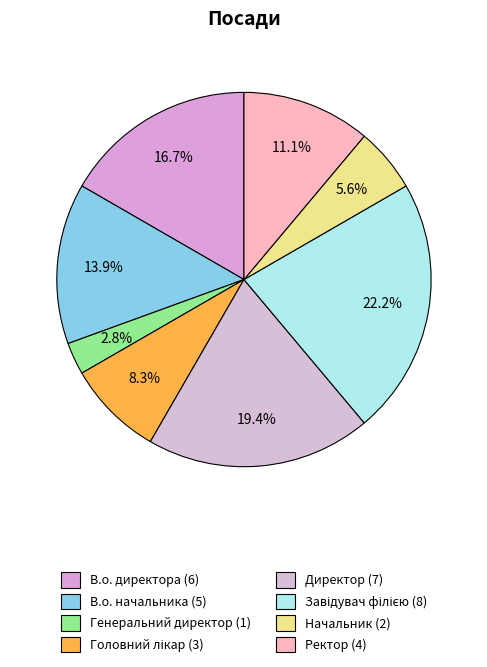

How many segments does this pie chart have?

8